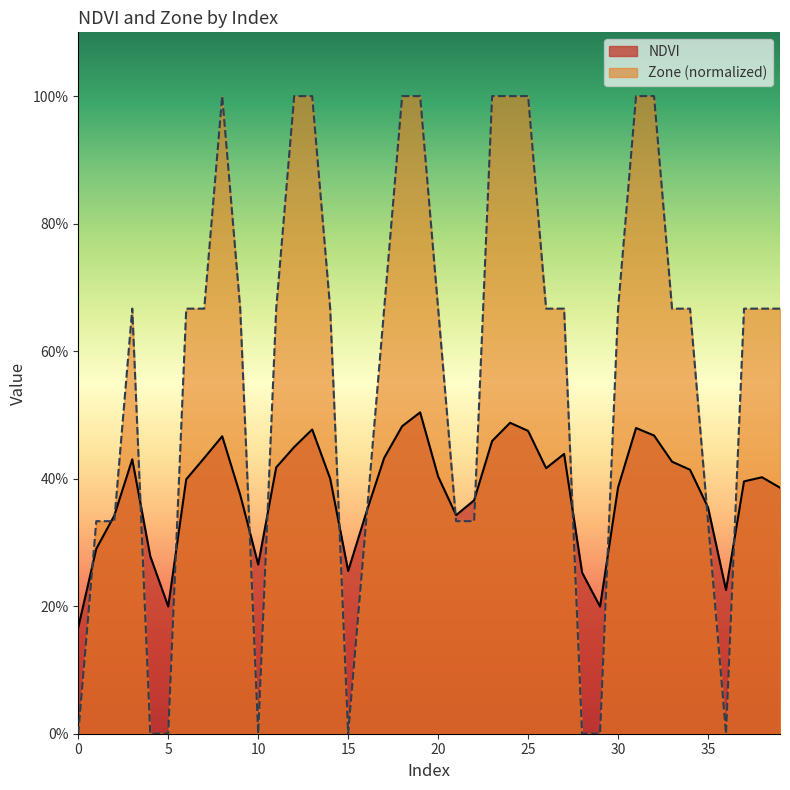

What is the value of the NDVI point at the 36th from the left?

0.4